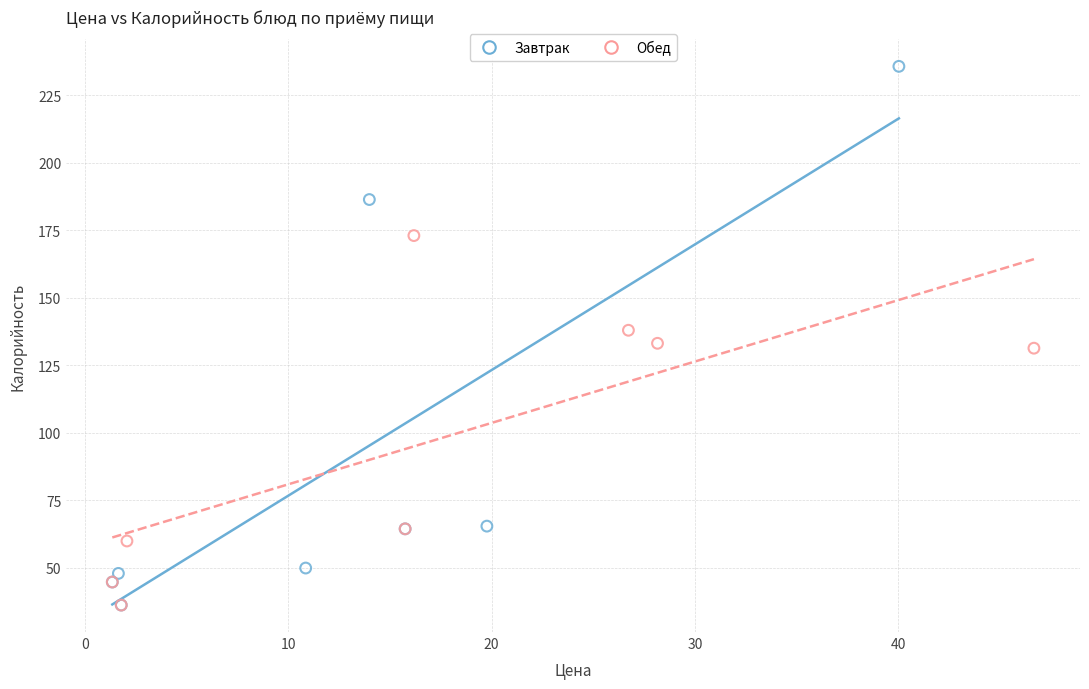

Which series contains the highest Y value?

Завтрак